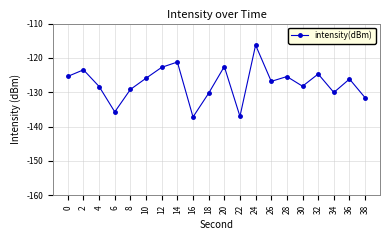

What is the smallest value displayed?

-137.2